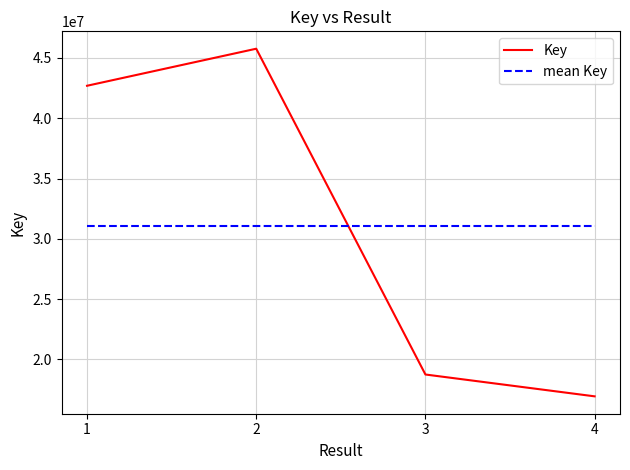

Between which two adjacent categories do mean Key and Key first intersect?

2 and 3